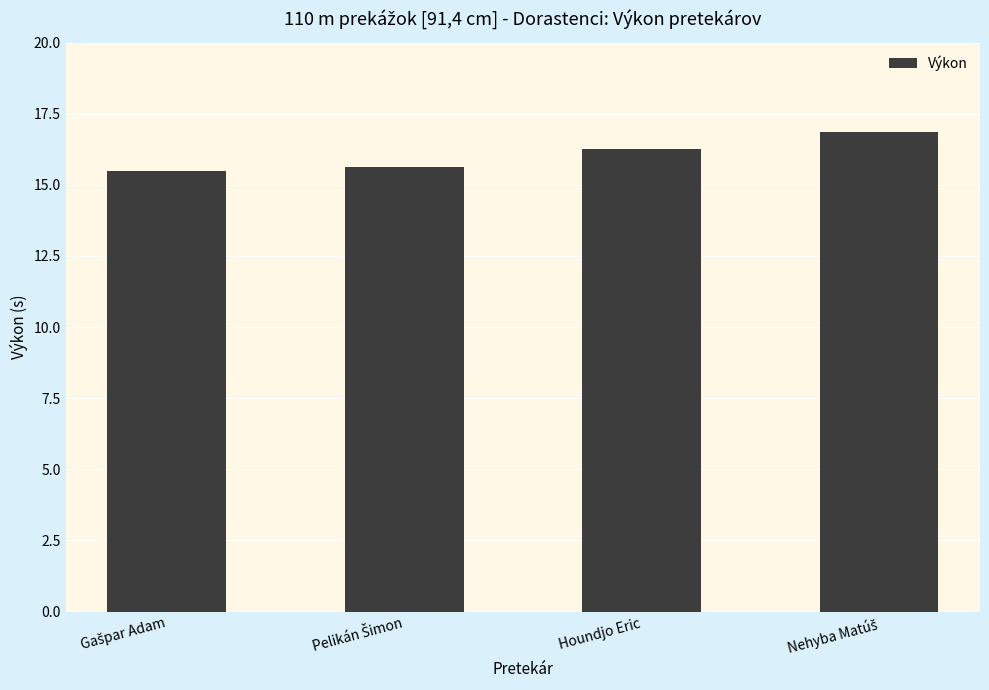

What is the label of the 2nd bar from the right?

Houndjo Eric